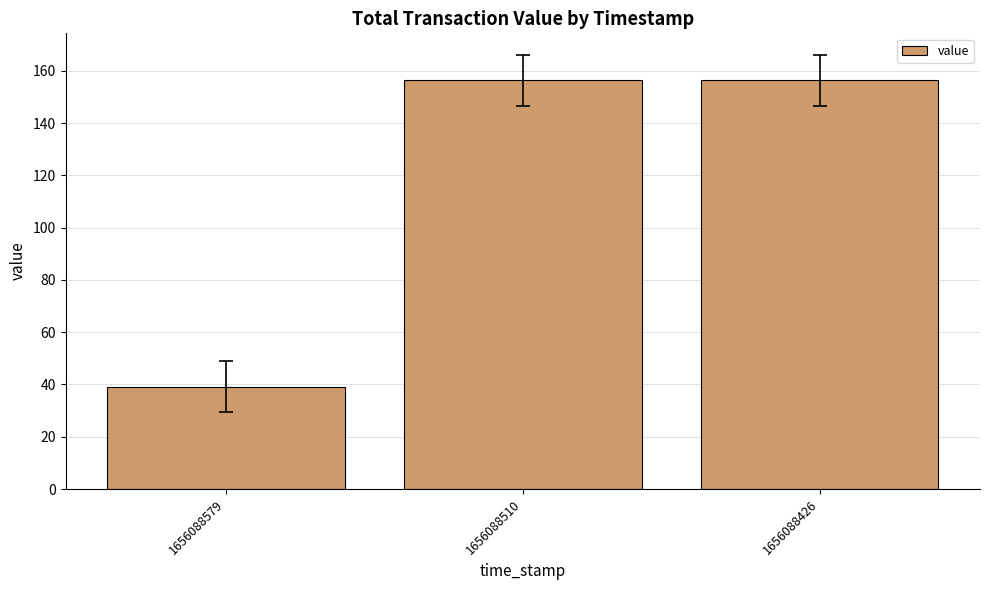

What is the value of the 2nd bar from the left?

156.3